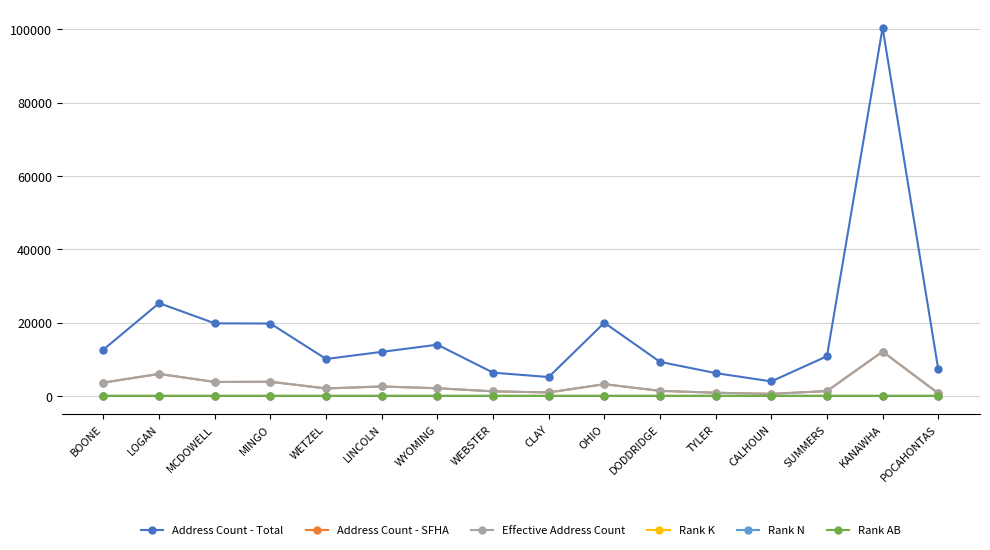

True or false: Effective Address Count and Rank AB intersect in this chart.

False